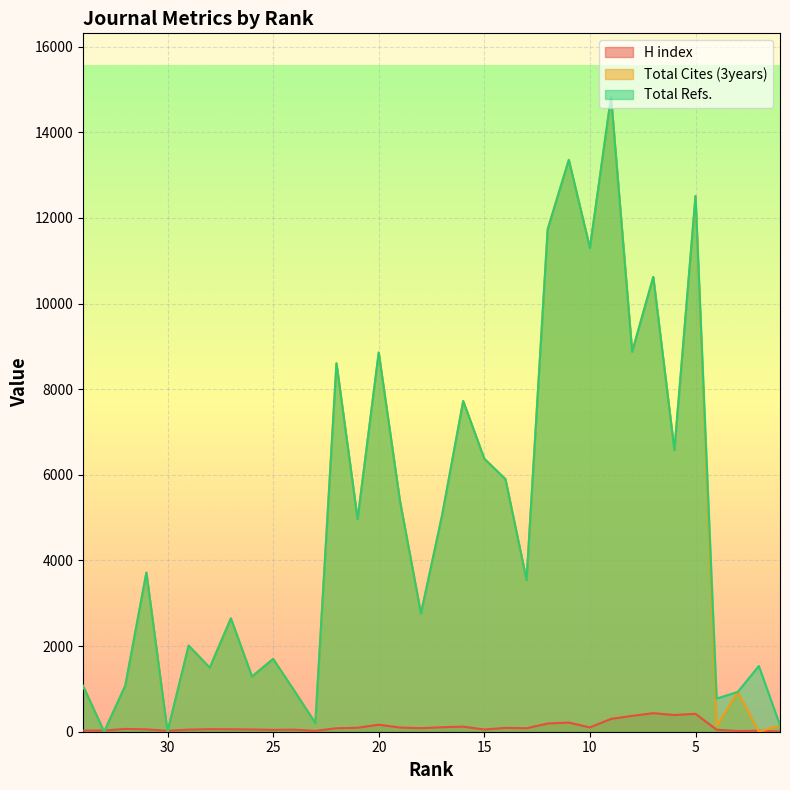

True or false: Total Cites (3years) has a value of 1076 at 32.

True